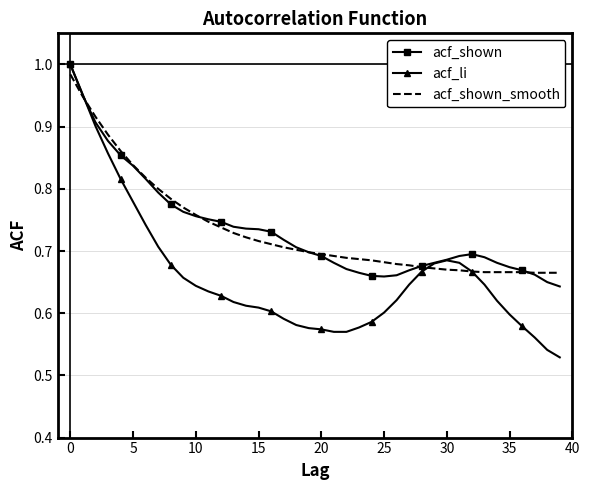

Which series has the widest spread of values?

acf_li